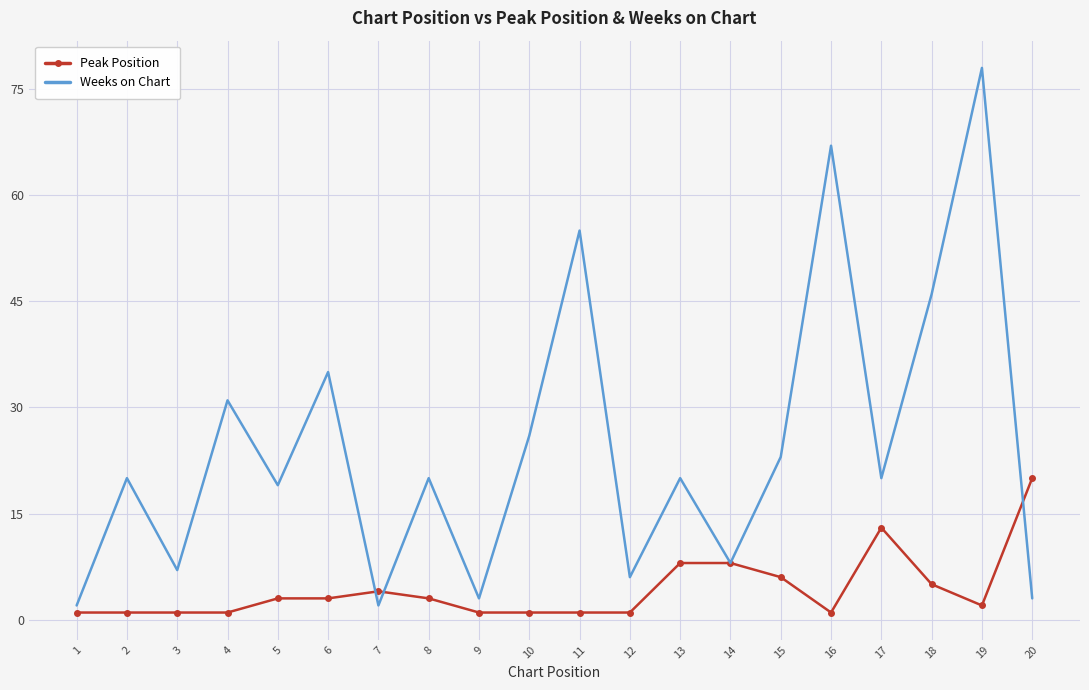

Between 2 and 6, which series saw the biggest shift?

Weeks on Chart